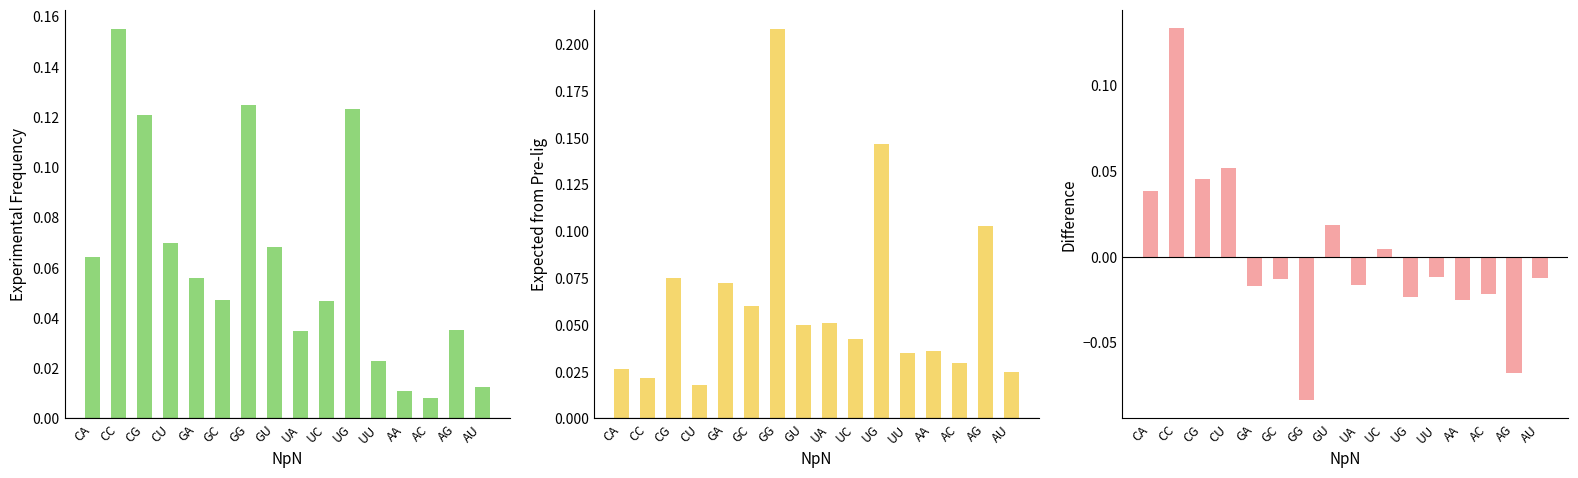

Reading left to right, extract all data points from this chart.

experimental: CA=0.1	CC=0.2	CG=0.1	CU=0.1	GA=0.1	GC=0.0	GG=0.1	GU=0.1	UA=0.0	UC=0.0	UG=0.1	UU=0.0	AA=0.0	AC=0.0	AG=0.0	AU=0.0
expected from pre-lig: CA=0.0	CC=0.0	CG=0.1	CU=0.0	GA=0.1	GC=0.1	GG=0.2	GU=0.0	UA=0.1	UC=0.0	UG=0.1	UU=0.0	AA=0.0	AC=0.0	AG=0.1	AU=0.0
difference: CA=0.0	CC=0.1	CG=0.0	CU=0.1	GA=-0.0	GC=-0.0	GG=-0.1	GU=0.0	UA=-0.0	UC=0.0	UG=-0.0	UU=-0.0	AA=-0.0	AC=-0.0	AG=-0.1	AU=-0.0